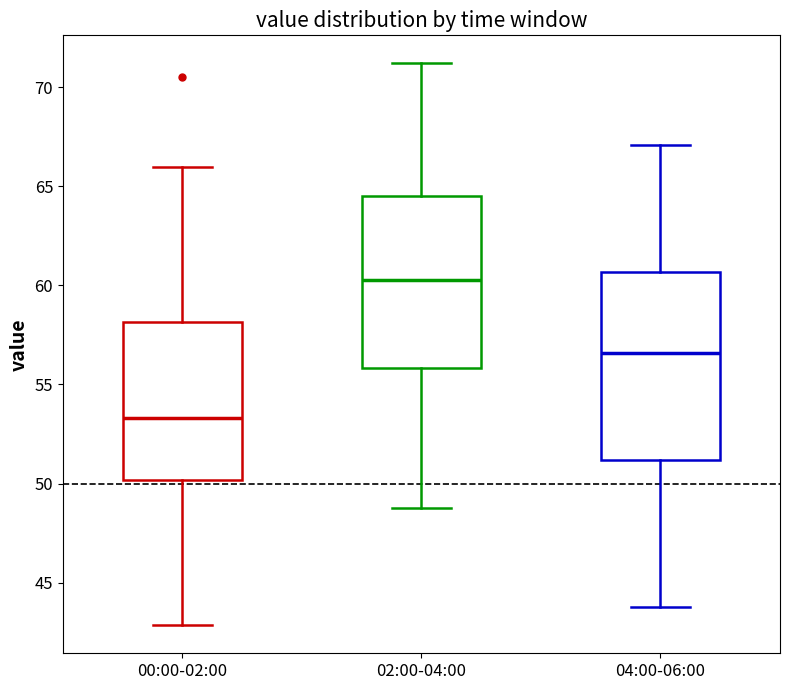

Where is the upper edge of the box for 02:00-04:00 on the y-axis? The values are not printed on the chart, so give them approximately, as read against the axis.

64.5